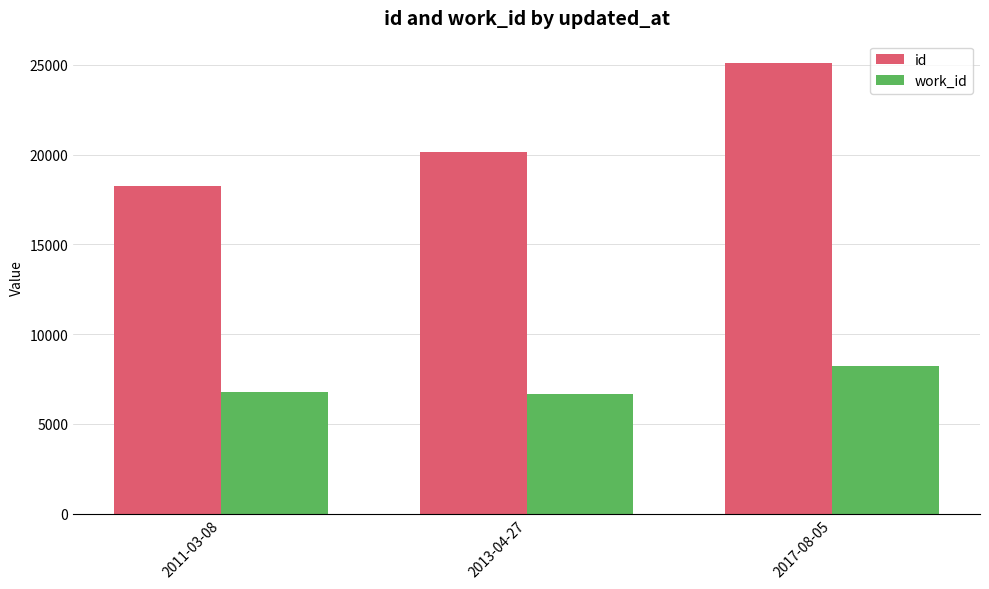

What is the difference between the maximum and second lowest values in the id series?

4932